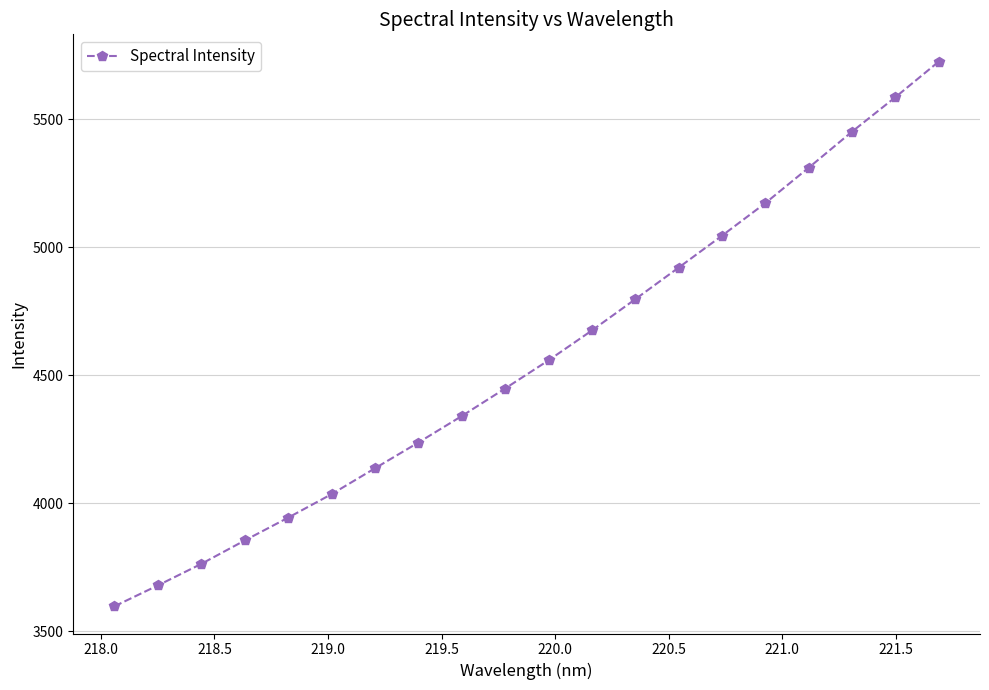

True or false: there are more than 0 points higher than both neighbors.

False